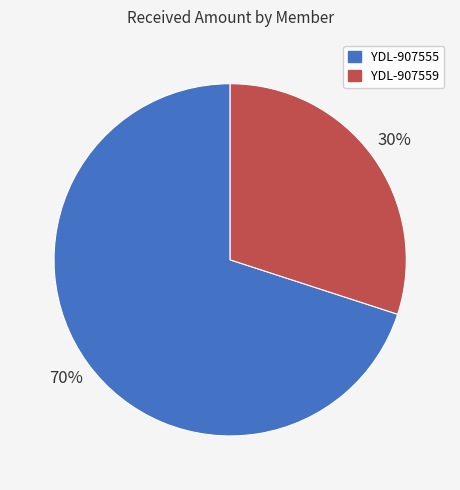

Is the sum of YDL-907559 and YDL-907555 greater than half?

Yes